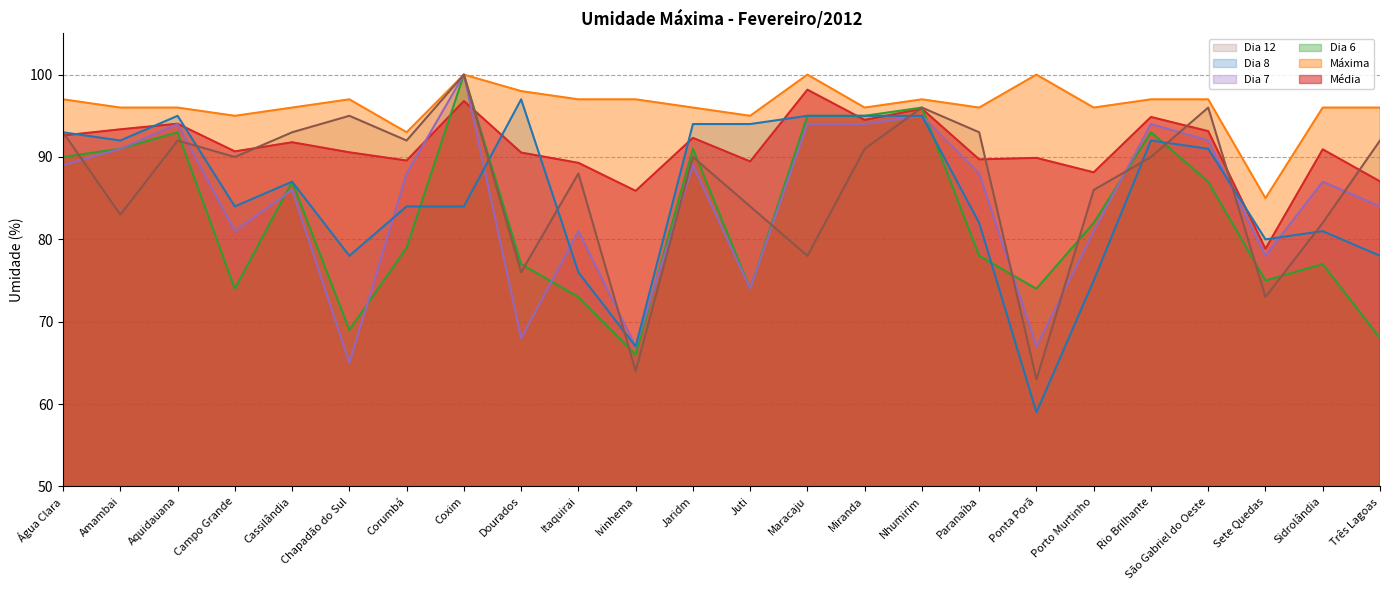

Between Aquidauana and Sete Quedas, which is larger?

Aquidauana